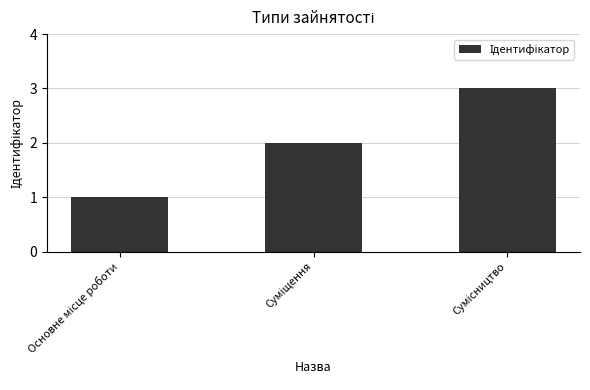

What is the greatest value displayed?

3